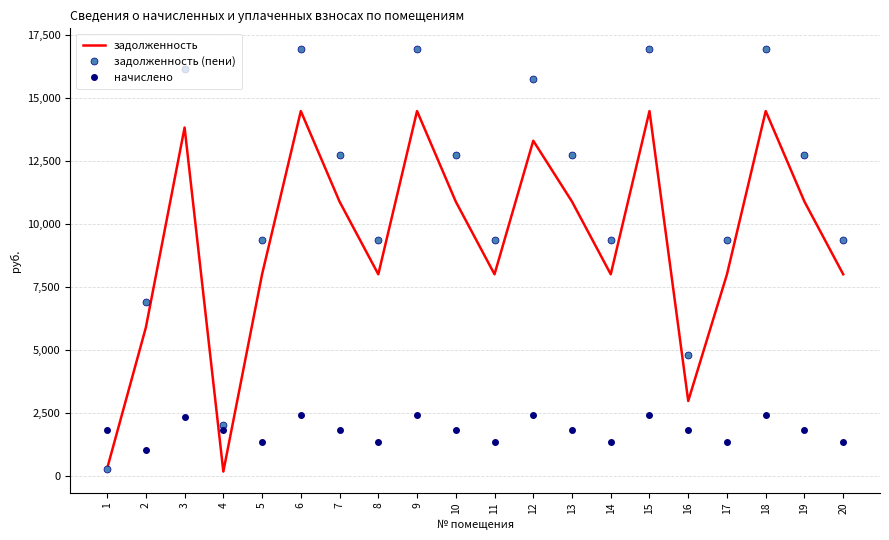

What is the maximum value for начислено?

2443.0